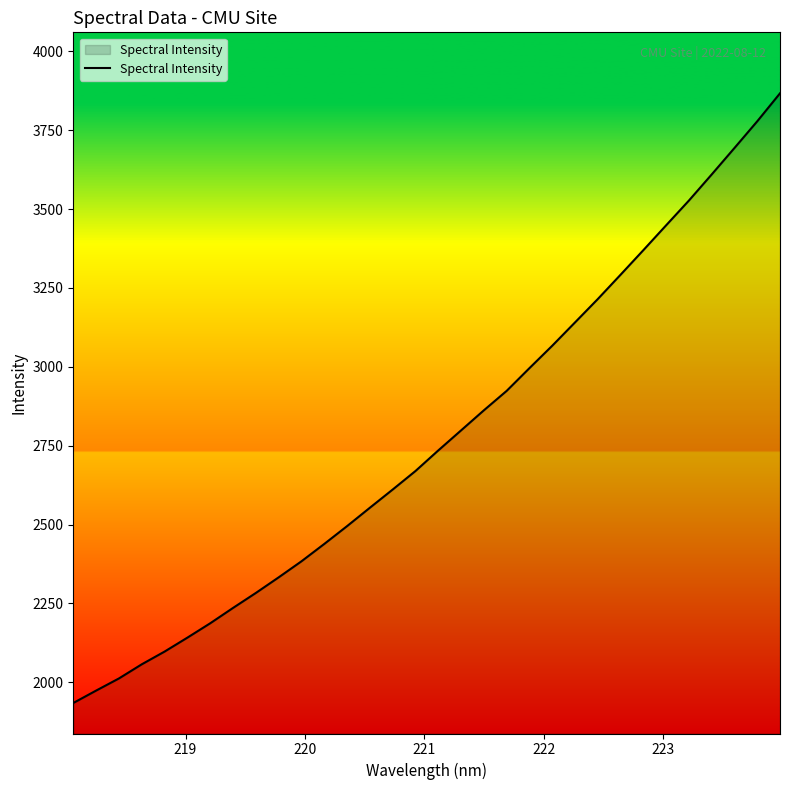

Count the number of categories in the chart.

32